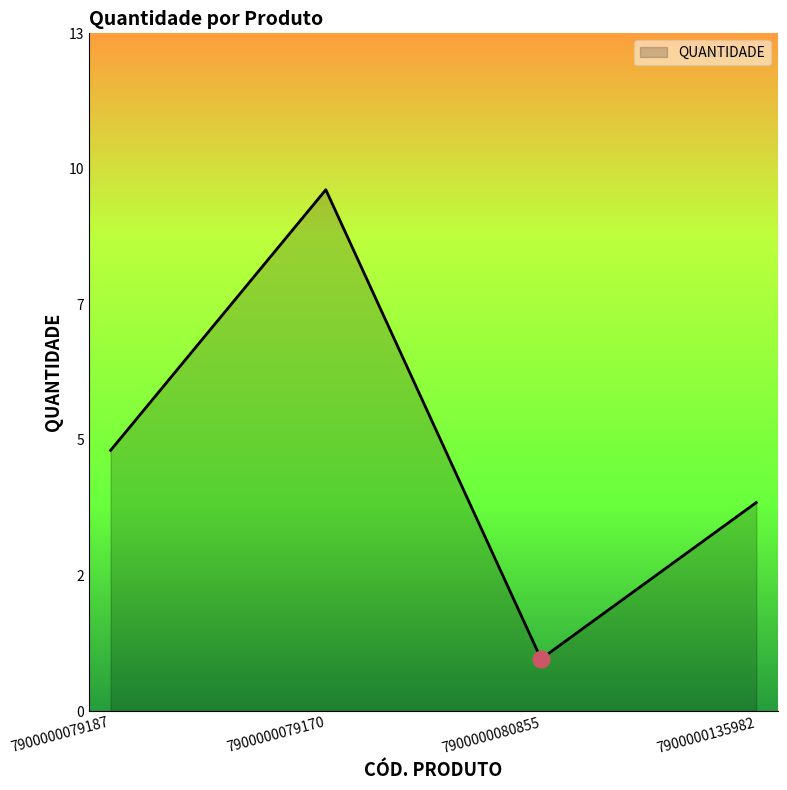

Approximately how many times larger is the value at 7900000135982 compared to 7900000079187?

0.8